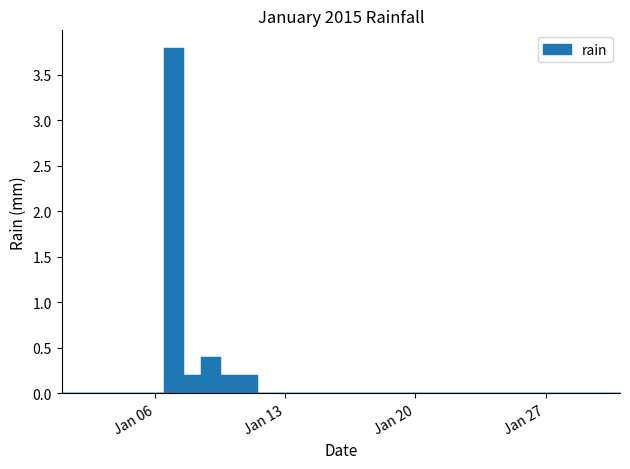

What is the value of the 10th point from the left?

0.2